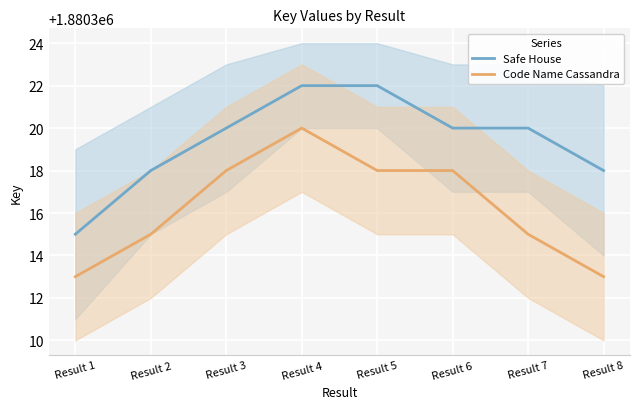

The Safe House series shows 1880318 at Result 2. True or false?

True